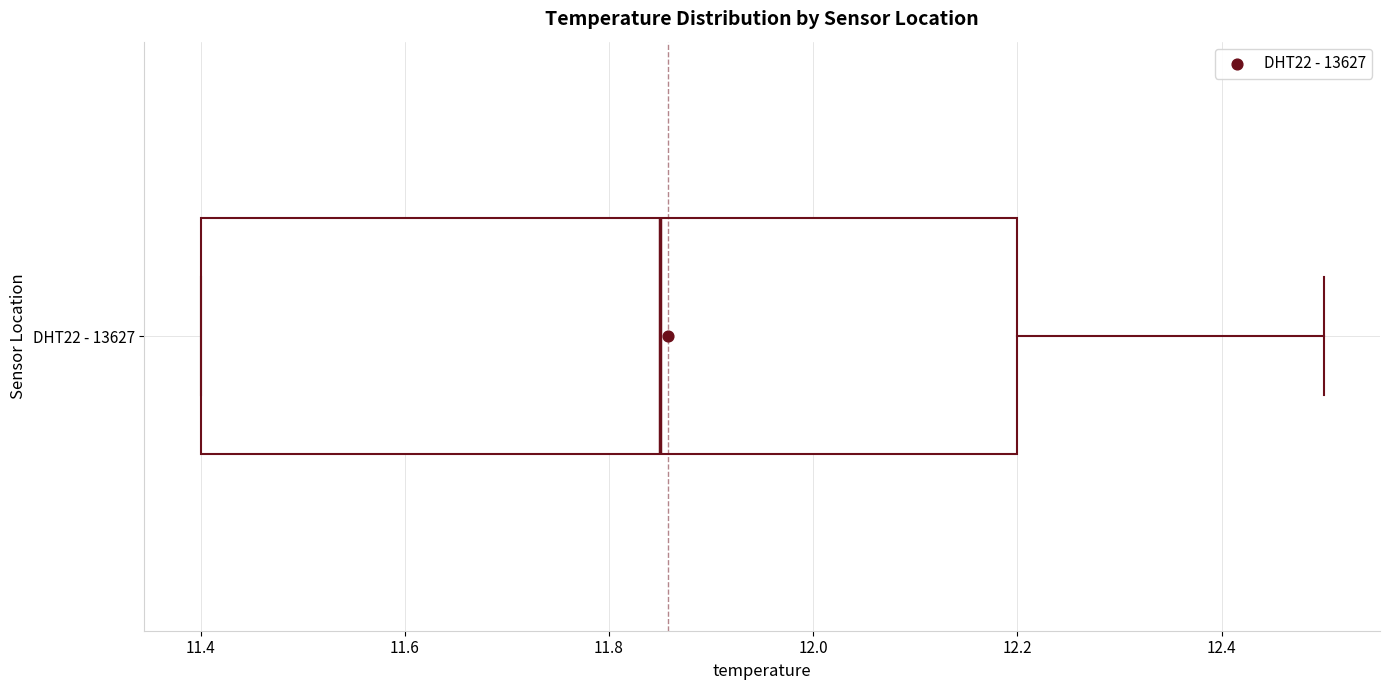

Where does the right whisker of the box for DHT22 - 13627 end on the x-axis? The values are not printed on the chart, so give them approximately, as read against the axis.

12.50